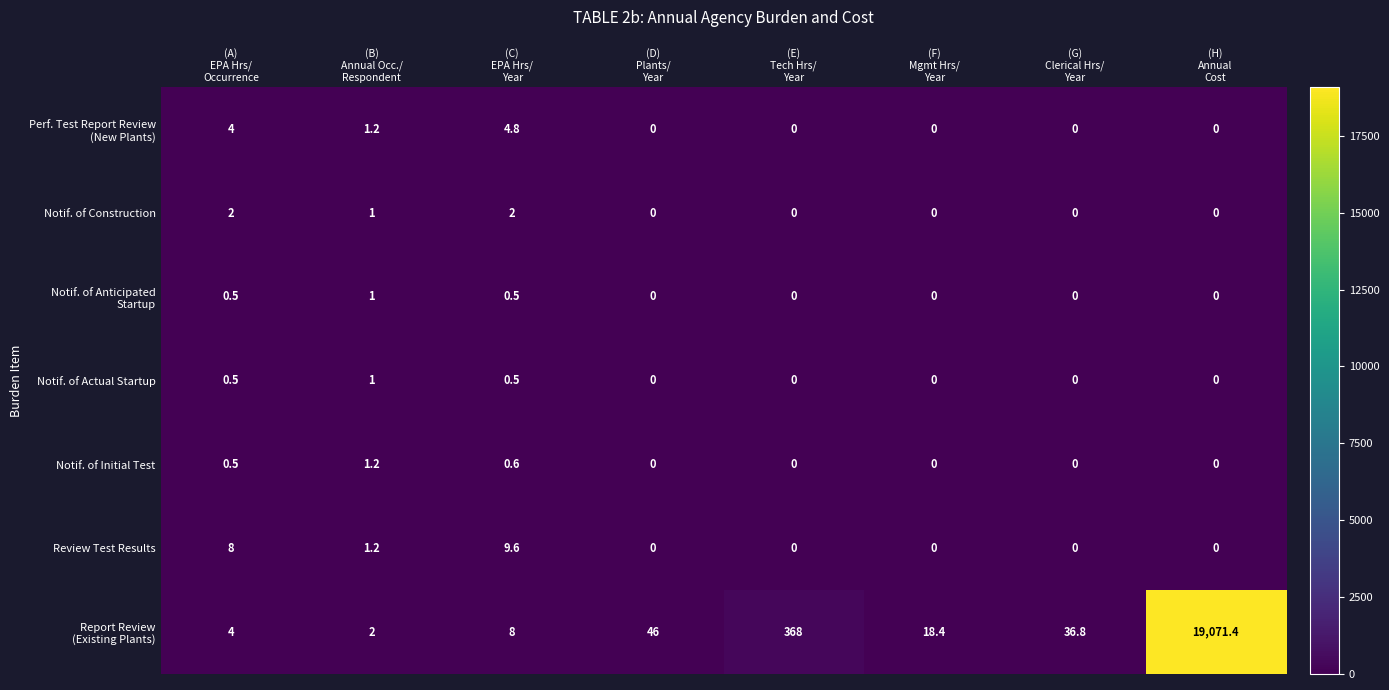

Count the Review Test Results values in the range 0 to 8.

7